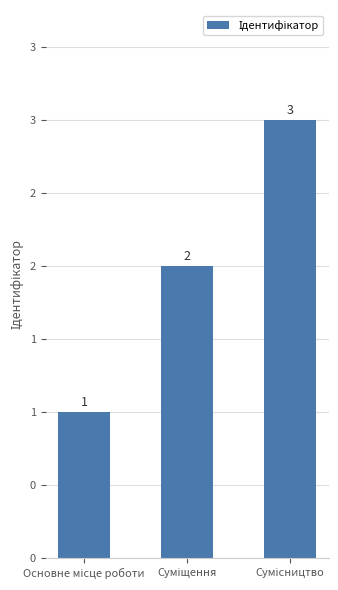

Does the chart contain any negative values?

No